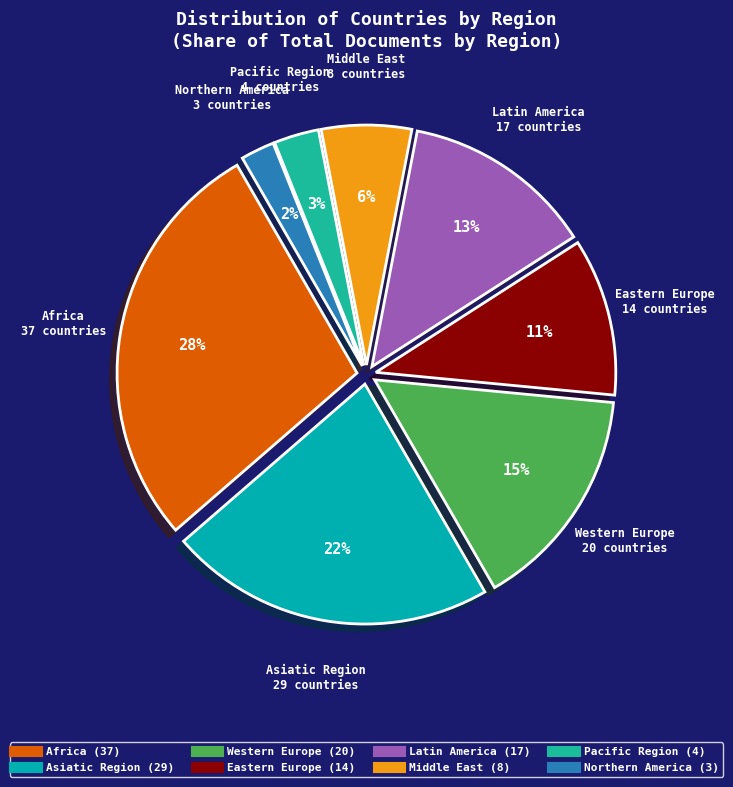

How many slices are in this pie chart?

8